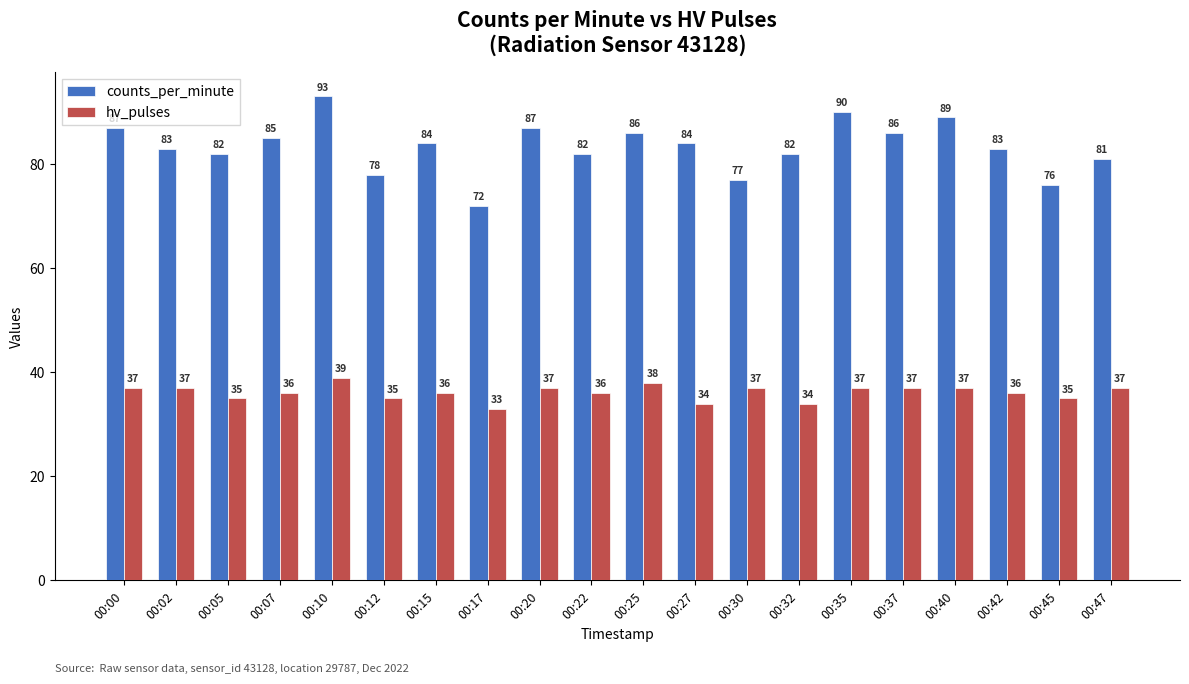

What is the spread (max minus min) of values at 00:25?

48